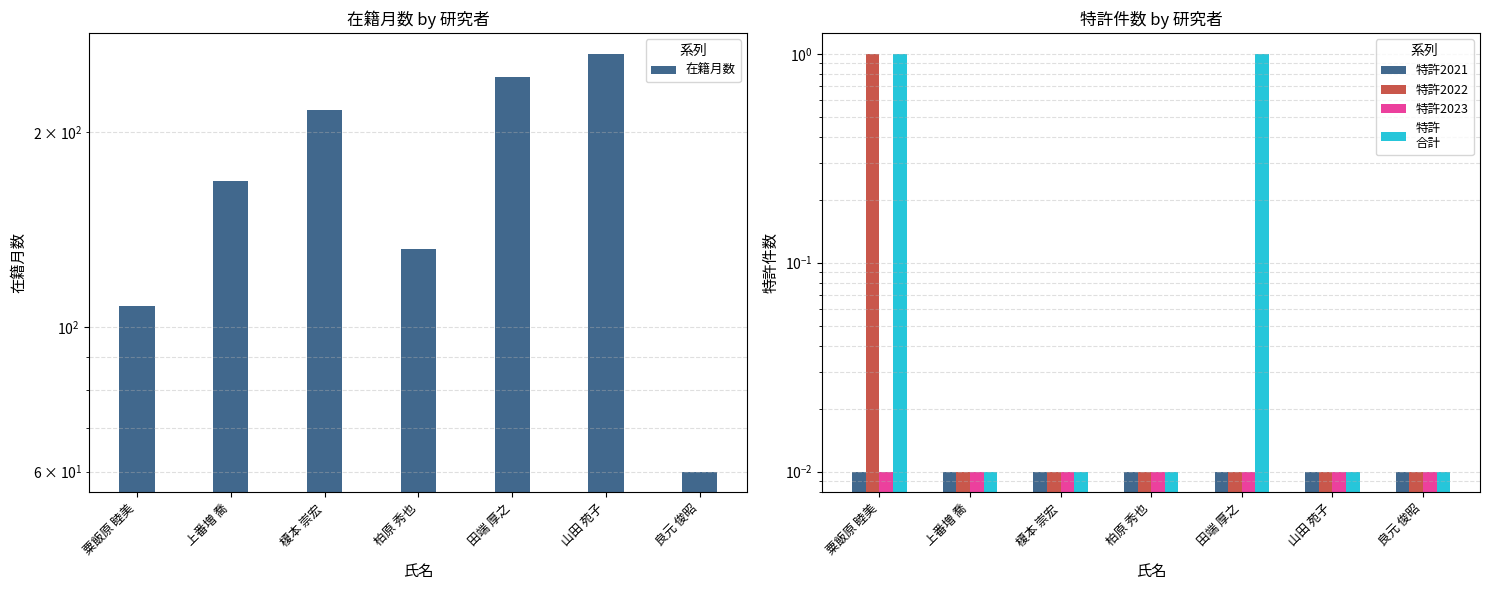

What is the label of the 1st bar from the left?

粟飯原 睦美